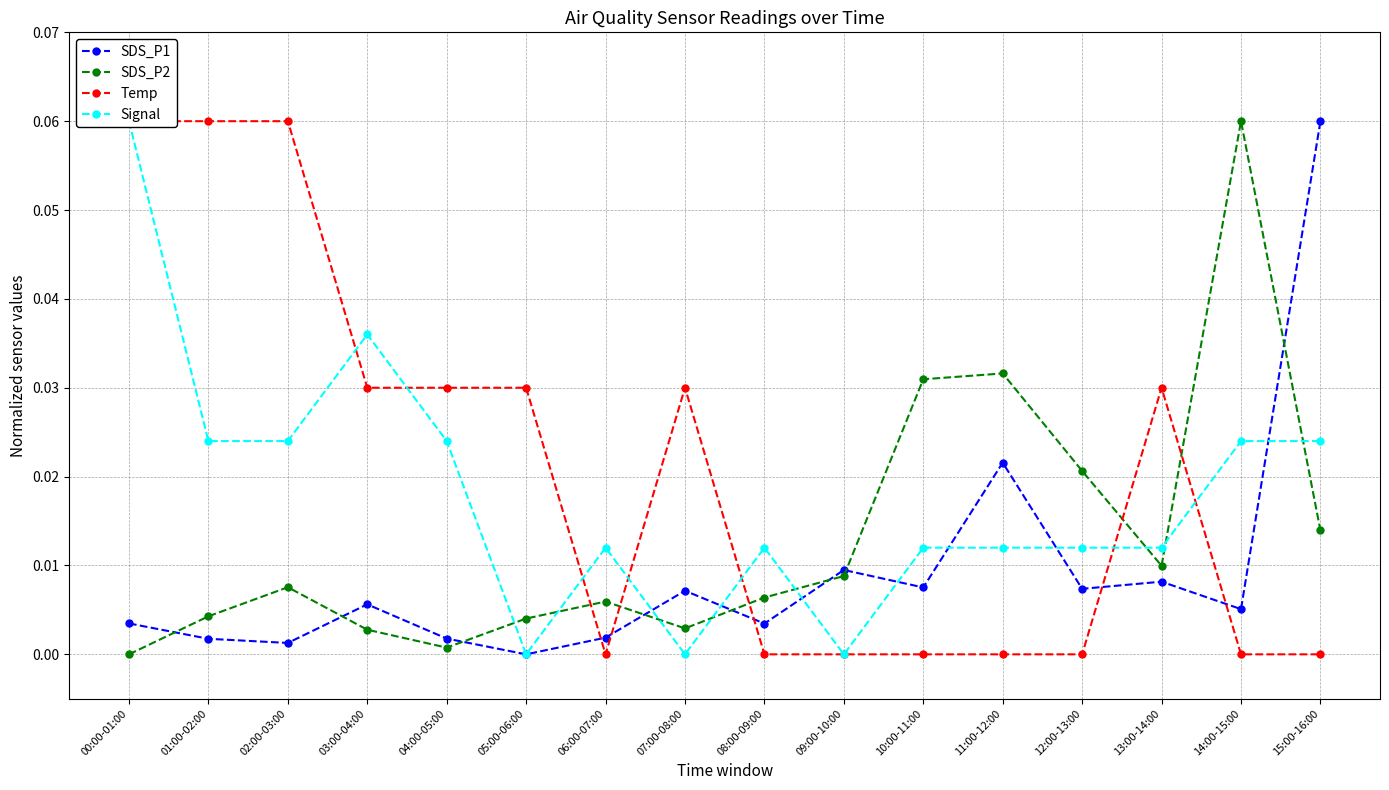

What is the difference between the maximum and minimum values in the Signal series?

0.1